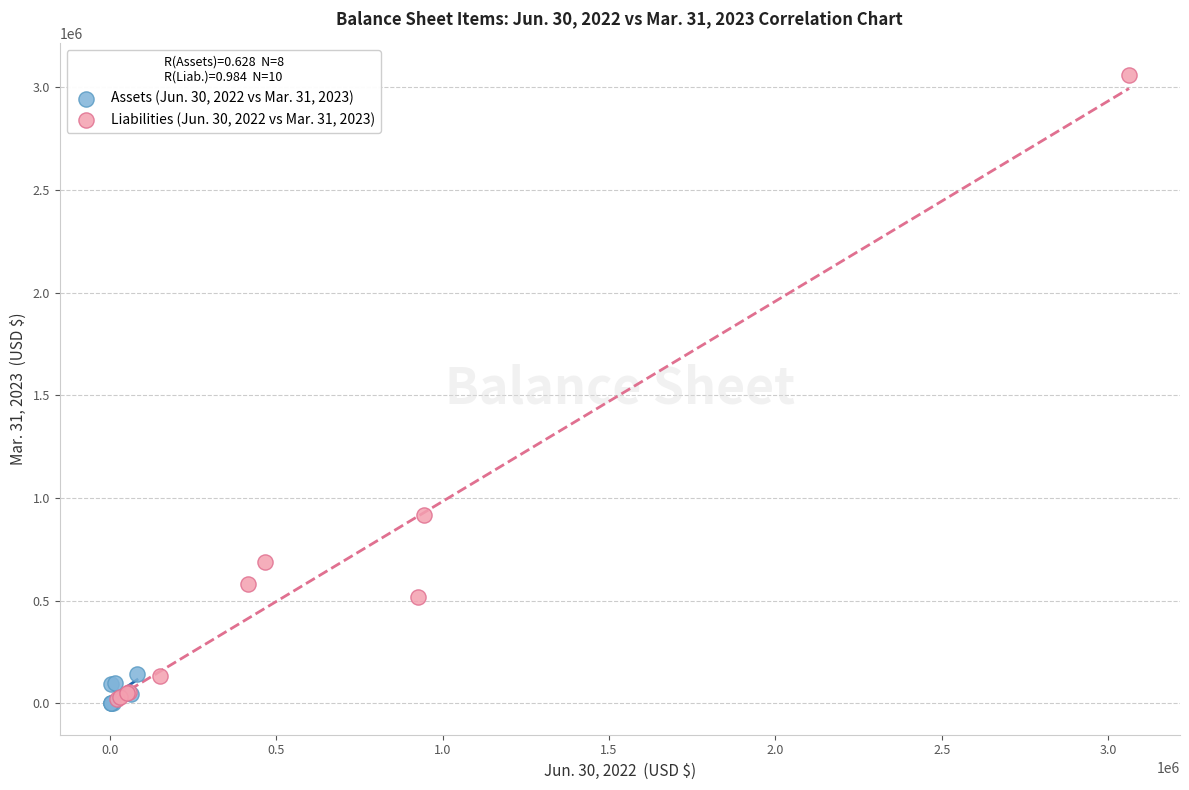

Which series contains the highest Y value?

Liabilities (Jun. 30, 2022 vs Mar. 31, 2023)